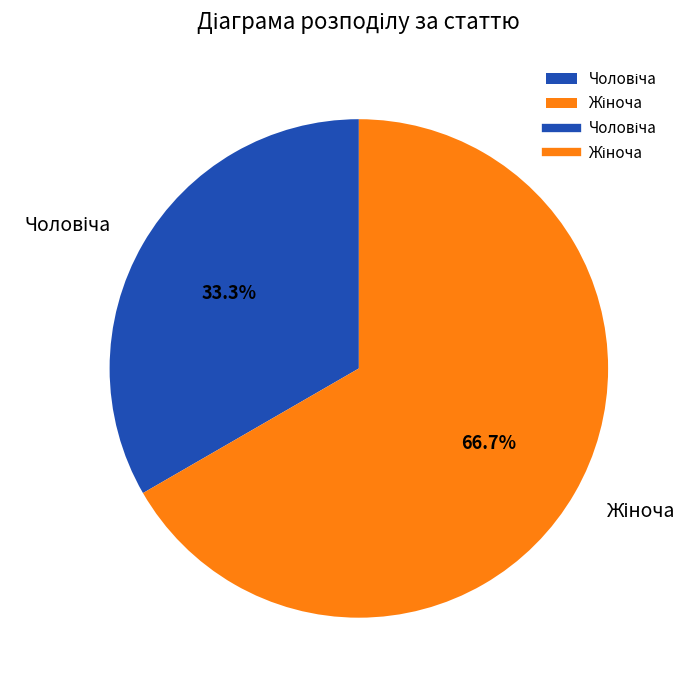

Count the number of slices in the pie.

2